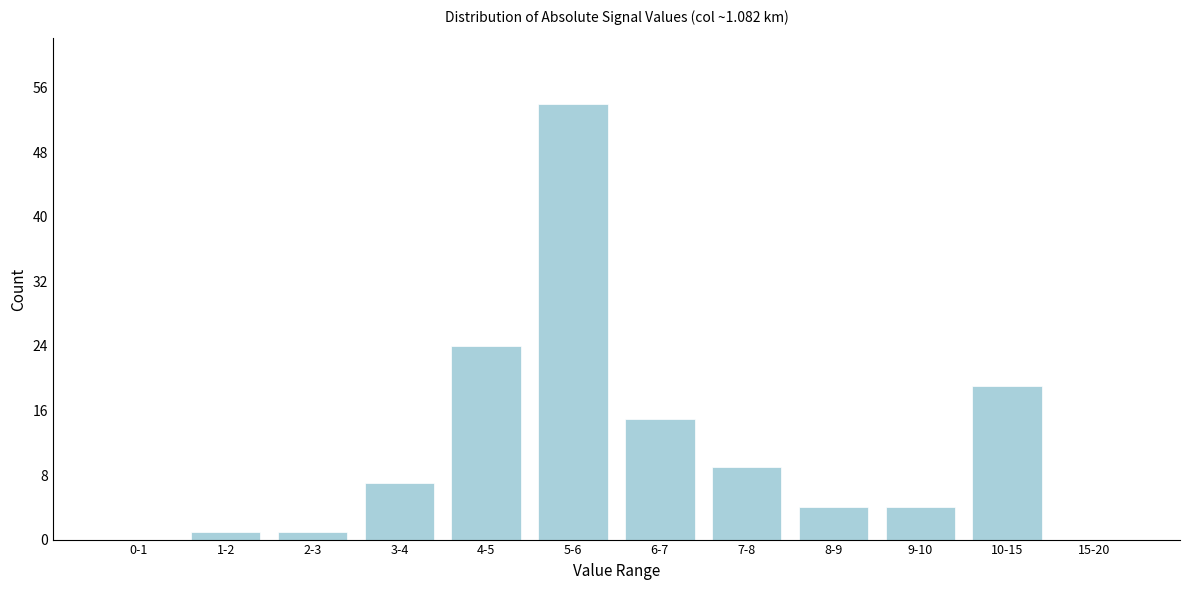

Reading left to right, list all the values displayed in this chart.

0-1=0	1-2=1	2-3=1	3-4=7	4-5=24	5-6=54	6-7=15	7-8=9	8-9=4	9-10=4	10-15=19	15-20=0